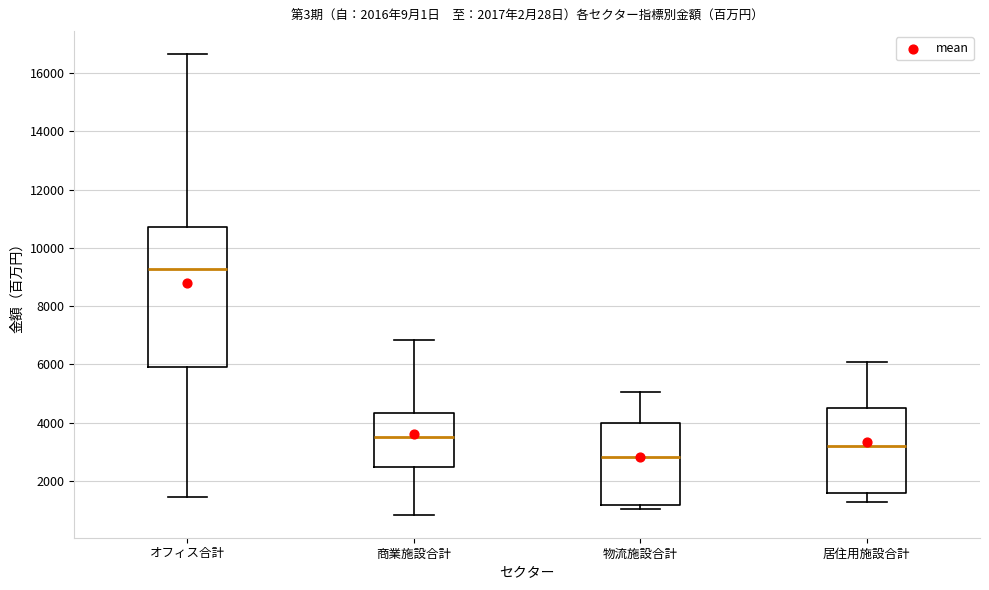

Reading left to right, transcribe this box plot: for each box, give where its median line is, the range the box spans, and where its two whiskers end, as read against the y-axis. The values are not printed on the chart, so give them approximately, as read against the axis.

オフィス合計: median 9200, box 6000 to 10800, whiskers 1400 to 16600
商業施設合計: median 3400, box 2400 to 4400, whiskers 800 to 6800
物流施設合計: median 2800, box 1200 to 4000, whiskers 1000 to 5000
居住用施設合計: median 3200, box 1600 to 4600, whiskers 1200 to 6000